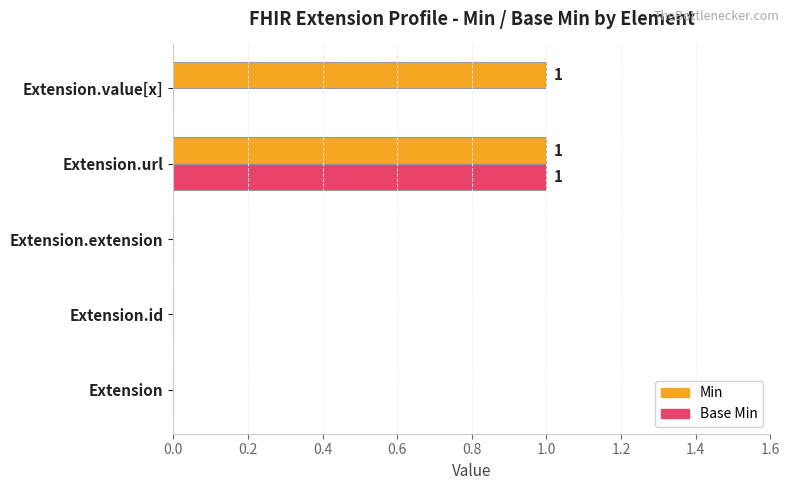

The Min series shows 2 at Extension.url. True or false?

False